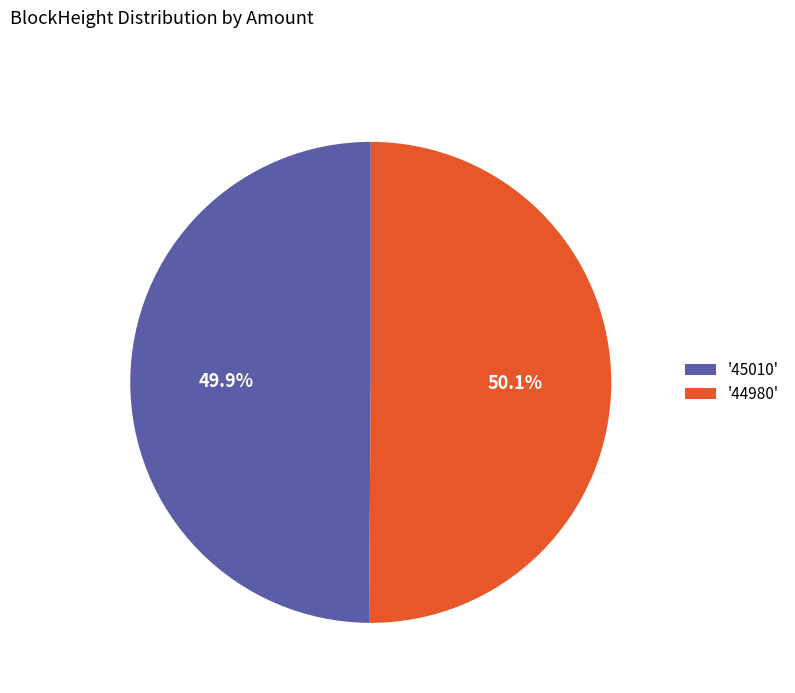

Is there any slice that represents more than half of the pie?

Yes